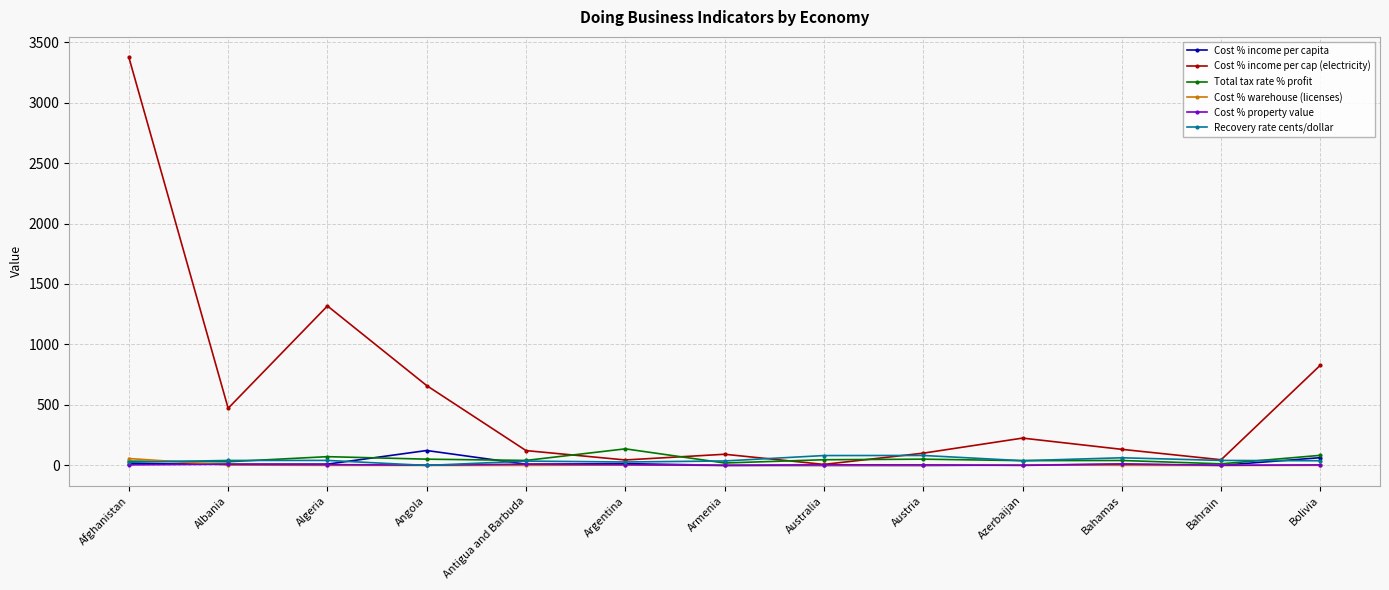

The value of Cost % income per cap (electricity) at Afghanistan is 3373.9. True or false?

True